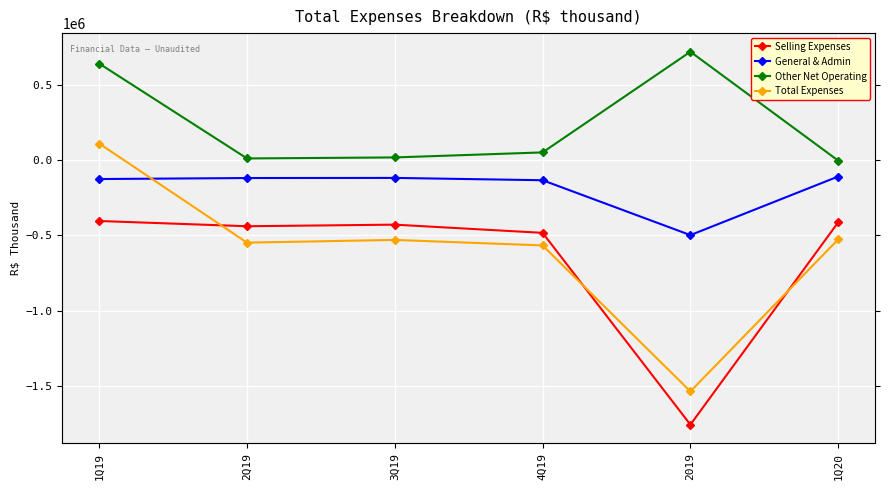

Does the chart display data point markers on the line(s)?

Yes